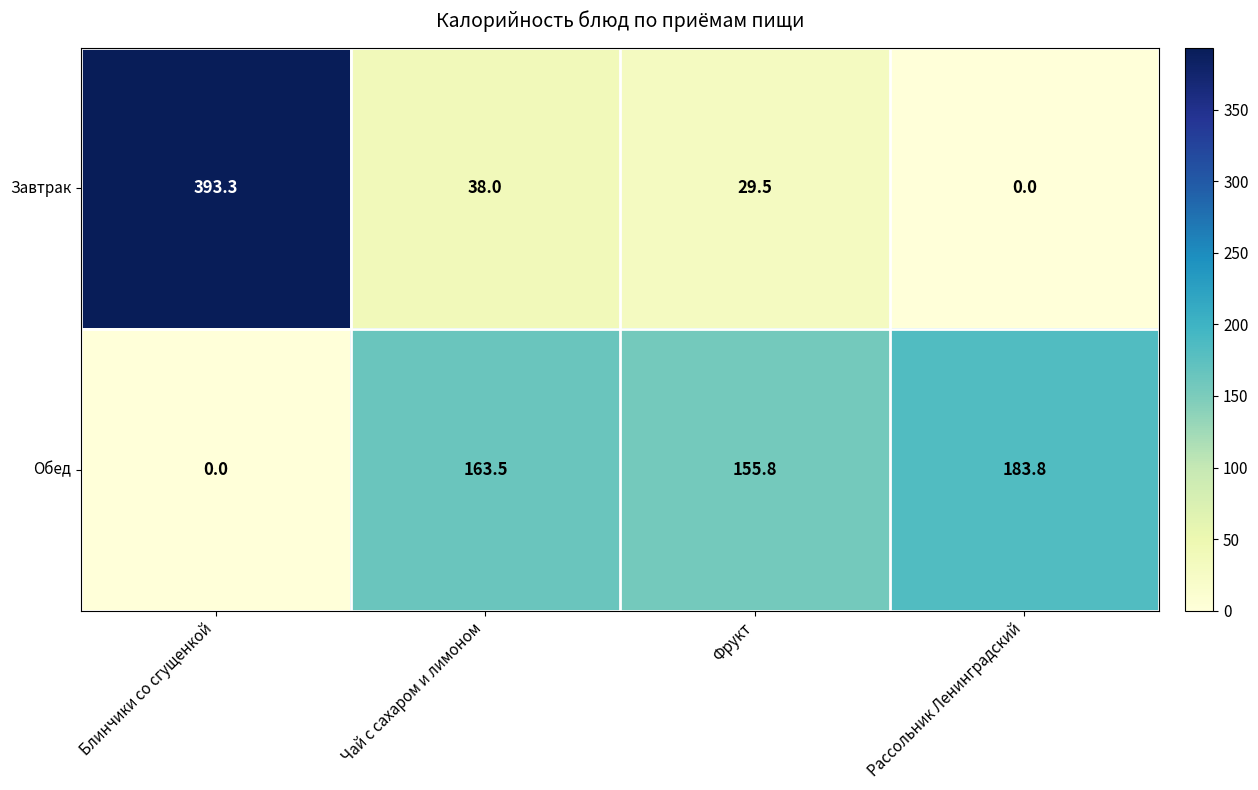

Reading left to right, extract all data points from this chart.

Завтрак: 393.3	38.0	29.5	0.0
Обед: 0.0	163.5	155.8	183.8